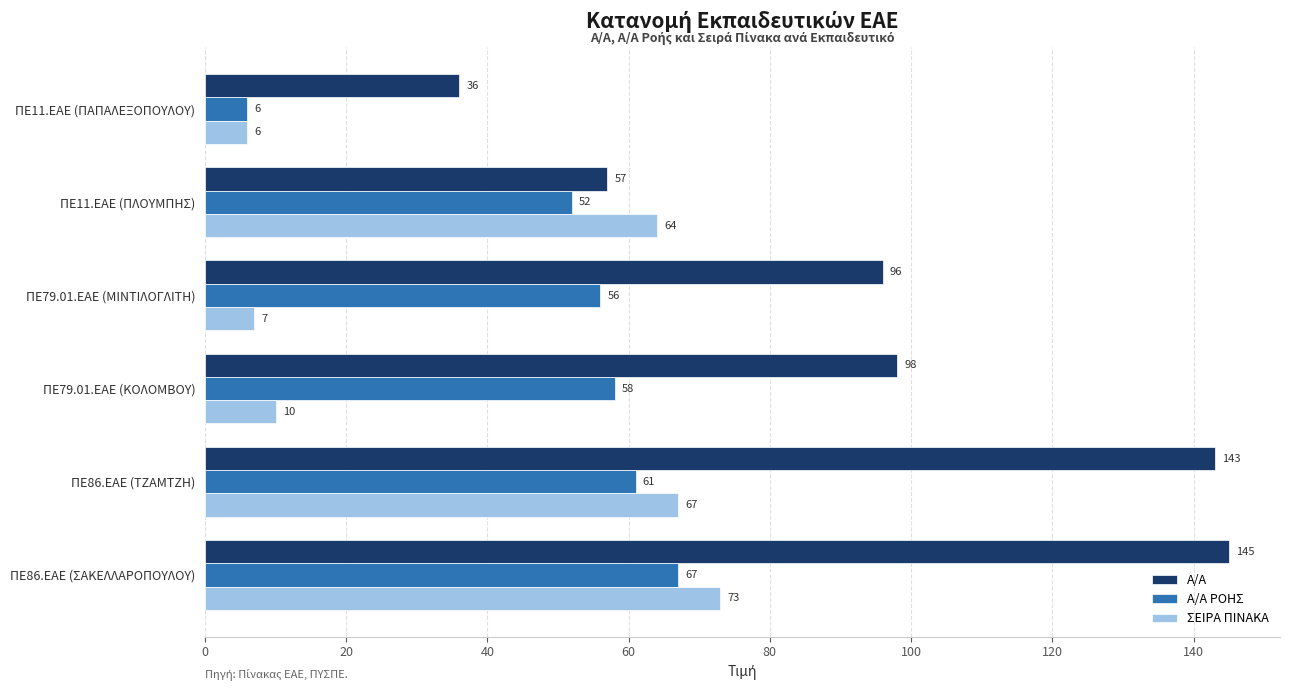

Read the ΣΕΙΡΑ ΠΙΝΑΚΑ value at ΠΕ11.ΕΑΕ (ΠΑΠΑΛΕΞΟΠΟΥΛΟΥ).

6